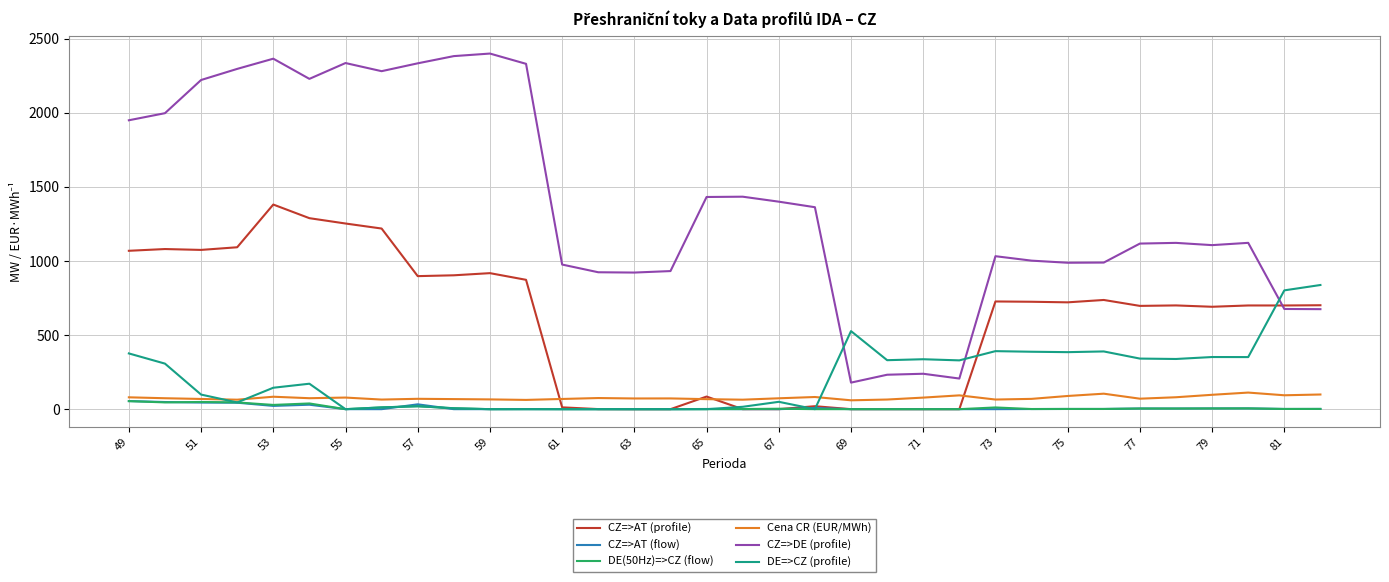

What is the highest value of the Cena CR (EUR/MWh) series?

112.0